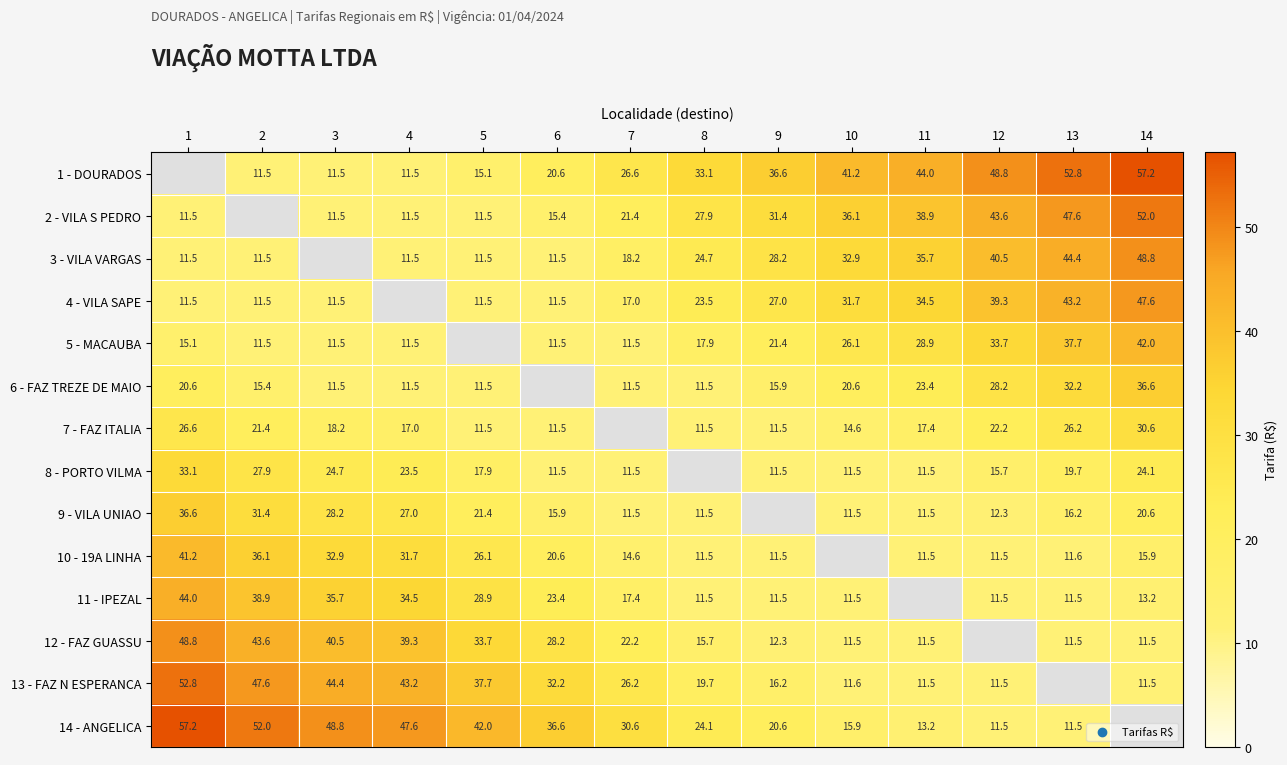

The value of 8 - PORTO VILMA at 6 is 11.5. True or false?

True